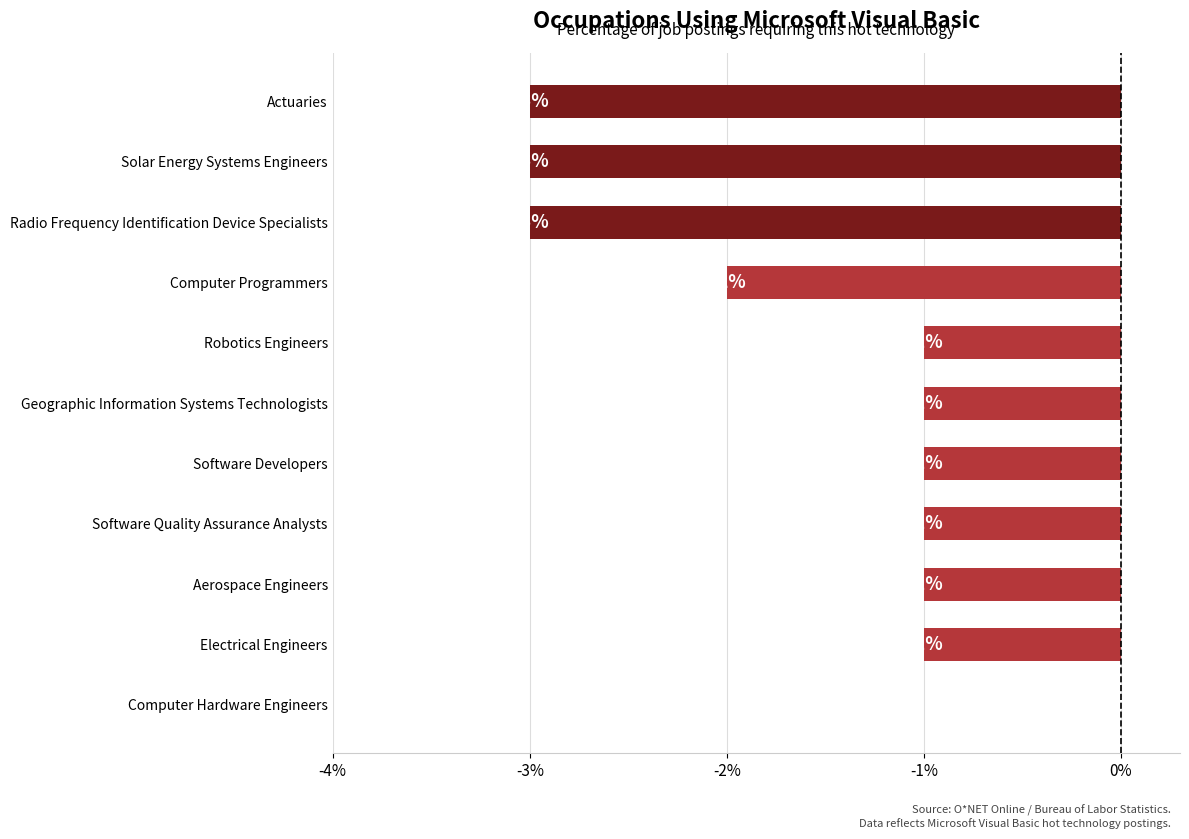

Does the chart contain stacked bars?

No